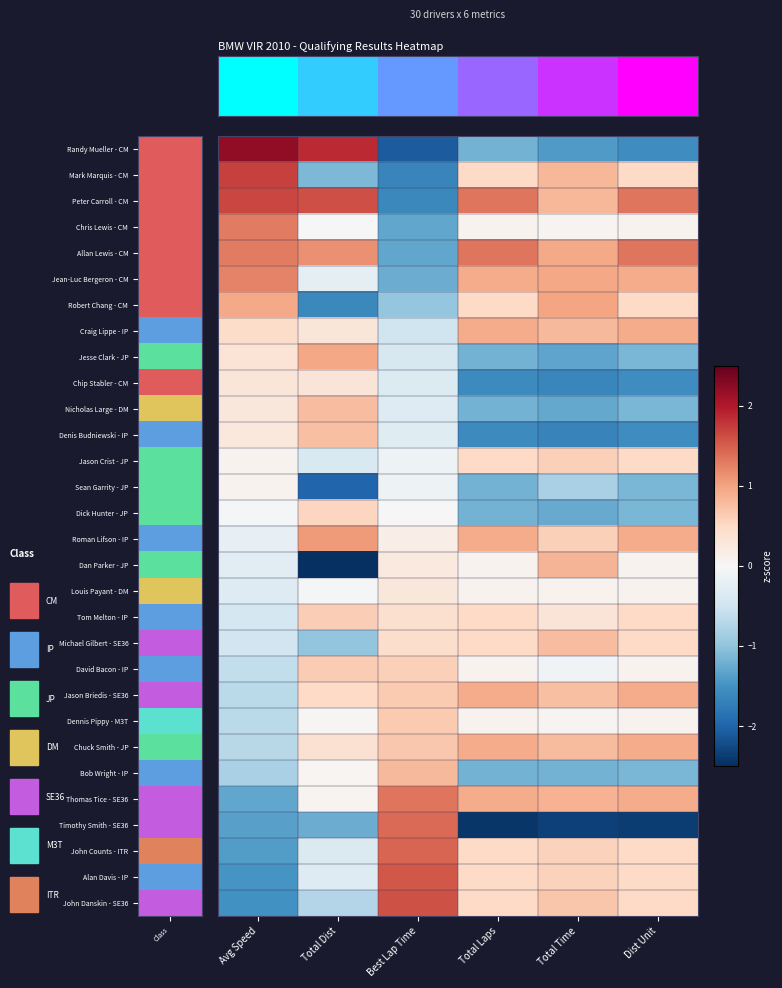

What is the difference between the highest and lowest values at Total Time?

3.3